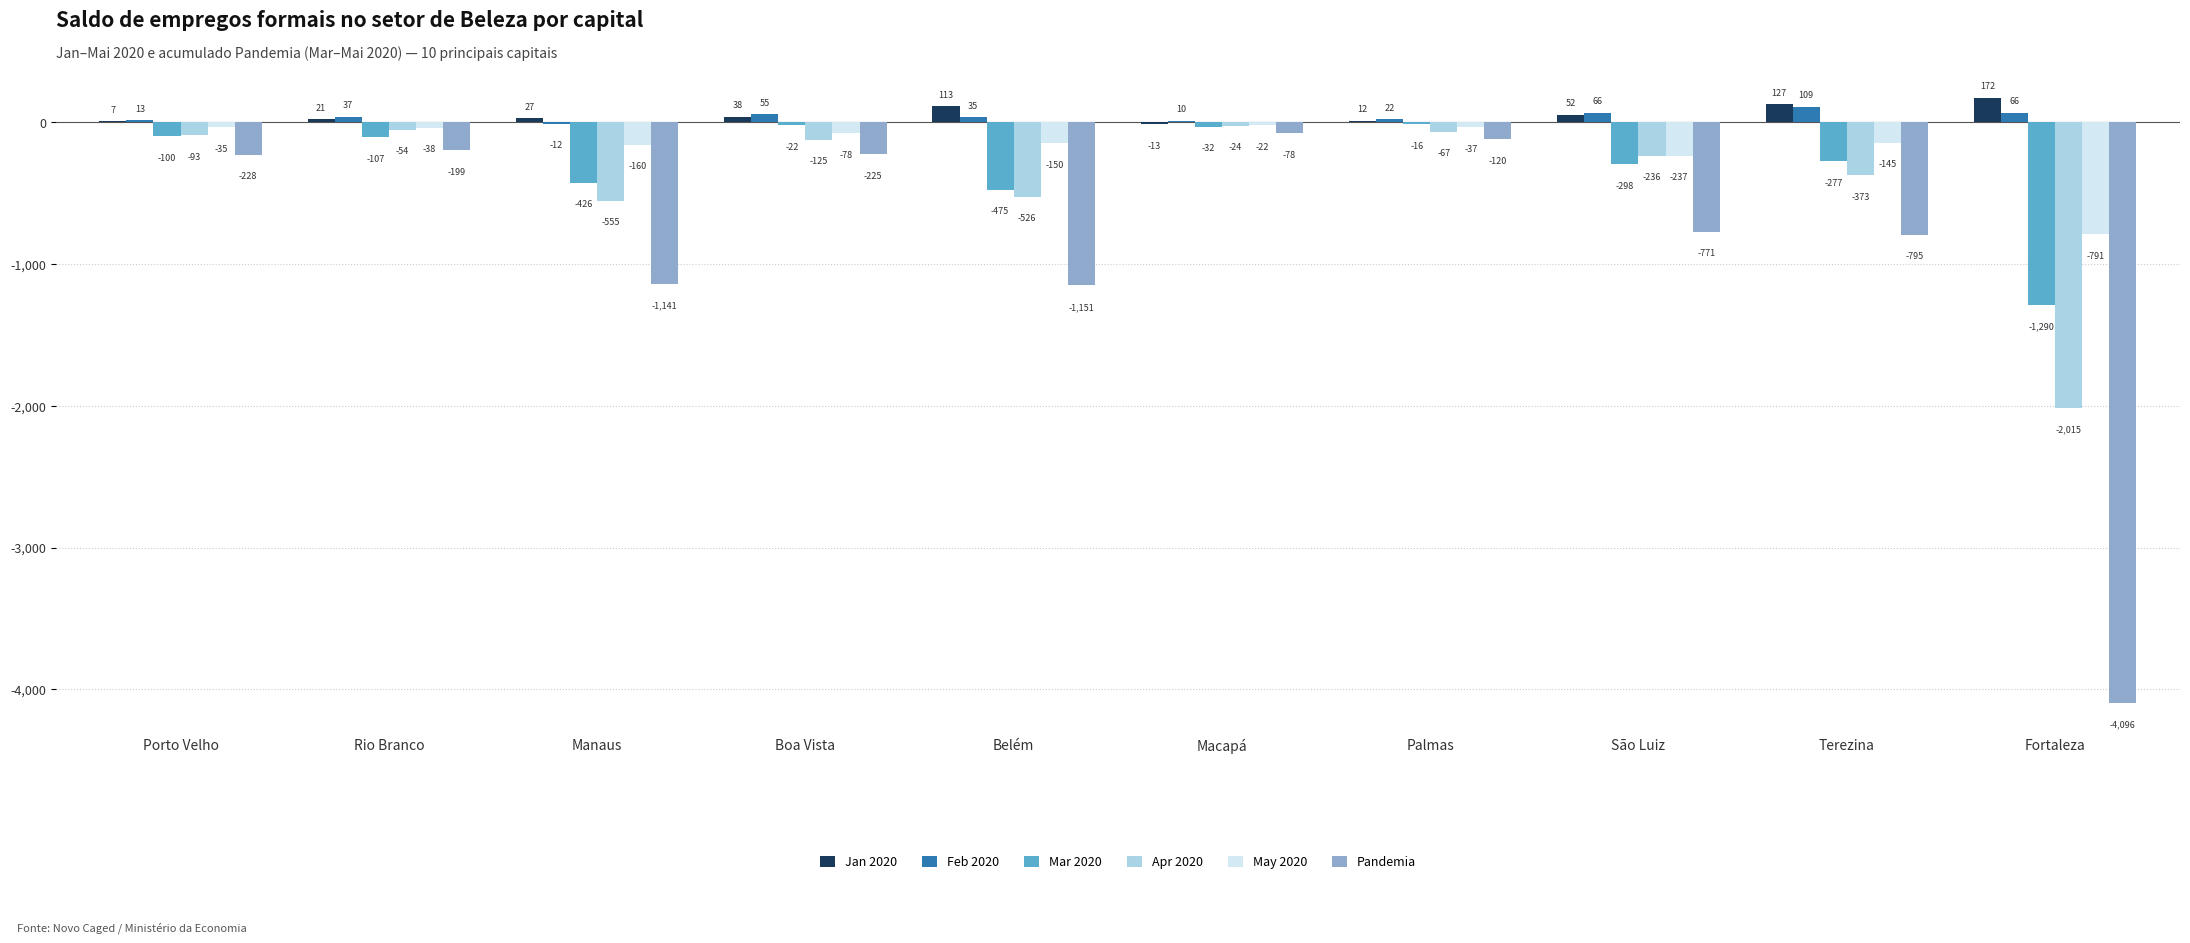

Reading left to right, extract all data points from this chart.

Jan 2020: Porto Velho=7	Rio Branco=21	Manaus=27	Boa Vista=38	Belém=113	Macapá=-13	Palmas=12	São Luiz=52	Terezina=127	Fortaleza=172
Feb 2020: Porto Velho=13	Rio Branco=37	Manaus=-12	Boa Vista=55	Belém=35	Macapá=10	Palmas=22	São Luiz=66	Terezina=109	Fortaleza=66
Mar 2020: Porto Velho=-100	Rio Branco=-107	Manaus=-426	Boa Vista=-22	Belém=-475	Macapá=-32	Palmas=-16	São Luiz=-298	Terezina=-277	Fortaleza=-1290
Apr 2020: Porto Velho=-93	Rio Branco=-54	Manaus=-555	Boa Vista=-125	Belém=-526	Macapá=-24	Palmas=-67	São Luiz=-236	Terezina=-373	Fortaleza=-2015
May 2020: Porto Velho=-35	Rio Branco=-38	Manaus=-160	Boa Vista=-78	Belém=-150	Macapá=-22	Palmas=-37	São Luiz=-237	Terezina=-145	Fortaleza=-791
Pandemia: Porto Velho=-228	Rio Branco=-199	Manaus=-1141	Boa Vista=-225	Belém=-1151	Macapá=-78	Palmas=-120	São Luiz=-771	Terezina=-795	Fortaleza=-4096